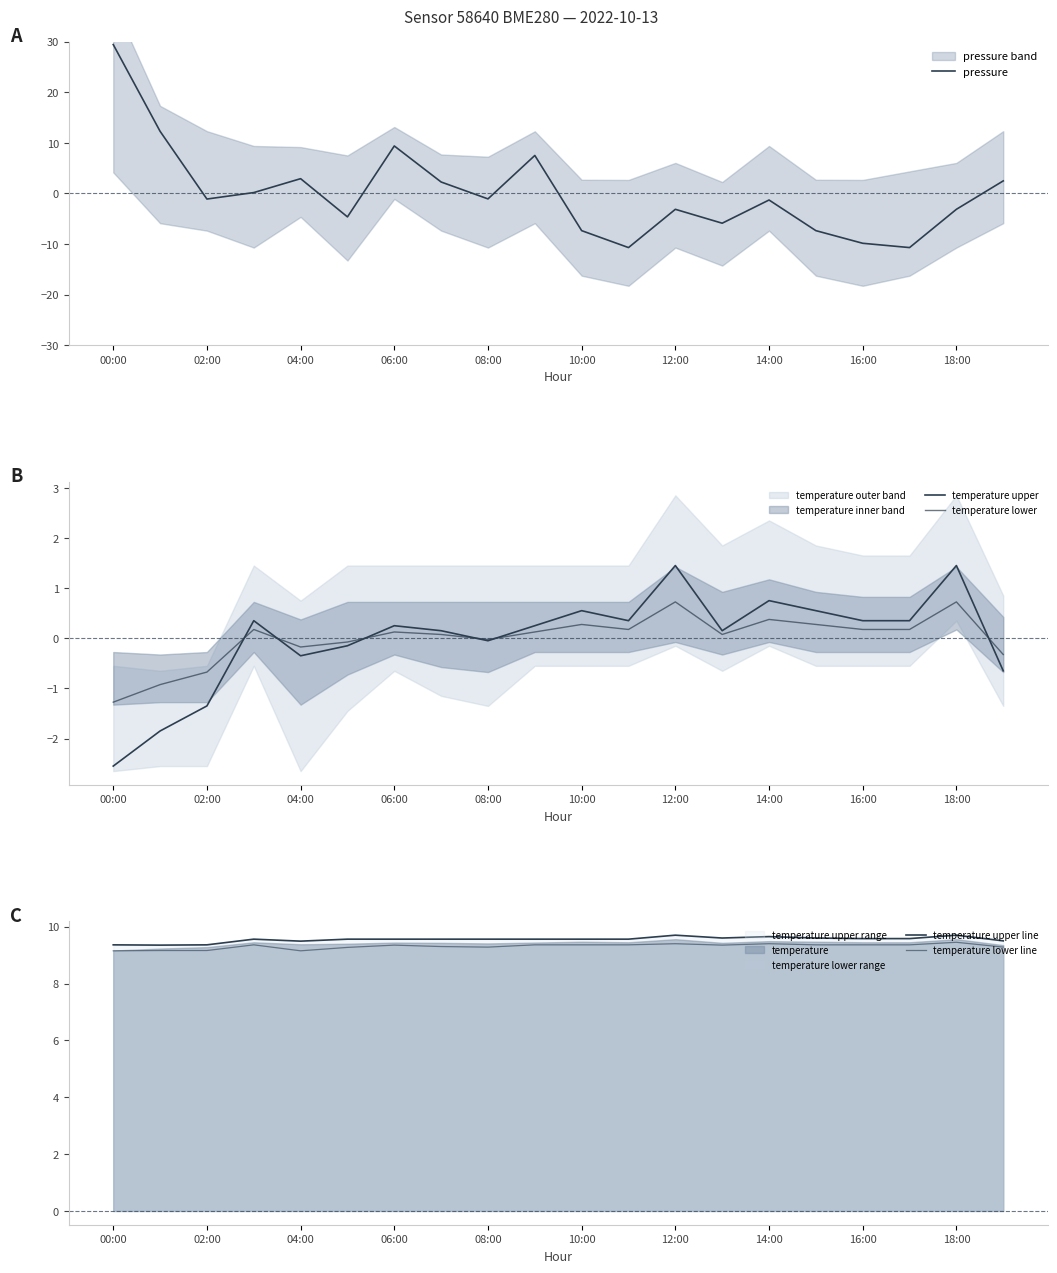

Reading left to right, transcribe all the data shown in this chart.

pressure: 29.4	12.3	-1.1	0.2	2.9	-4.6	9.4	2.3	-1.1	7.5	-7.4	-10.7	-3.1	-5.9	-1.3	-7.4	-9.9	-10.7	-3.1	2.5
temperature upper: -2.5	-1.8	-1.3	0.4	-0.3	-0.1	0.3	0.2	-0.0	0.3	0.6	0.4	1.5	0.2	0.8	0.6	0.4	0.4	1.5	-0.6
temperature lower: -1.3	-0.9	-0.7	0.2	-0.2	-0.1	0.1	0.1	-0.0	0.1	0.3	0.2	0.7	0.1	0.4	0.3	0.2	0.2	0.7	-0.3
temperature upper line: 9.4	9.3	9.4	9.6	9.5	9.6	9.6	9.6	9.6	9.6	9.6	9.6	9.7	9.6	9.7	9.6	9.6	9.6	9.7	9.5
temperature lower line: 9.2	9.2	9.2	9.4	9.2	9.3	9.3	9.3	9.3	9.4	9.4	9.4	9.4	9.3	9.4	9.4	9.4	9.4	9.4	9.3